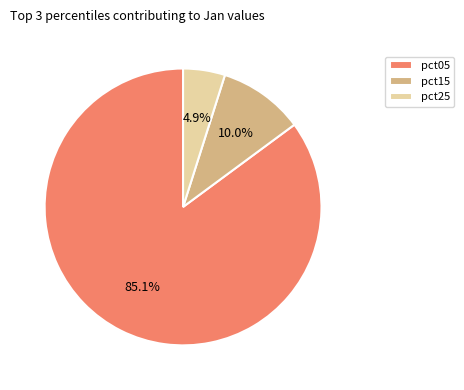

Is there any slice that represents more than half of the pie?

Yes